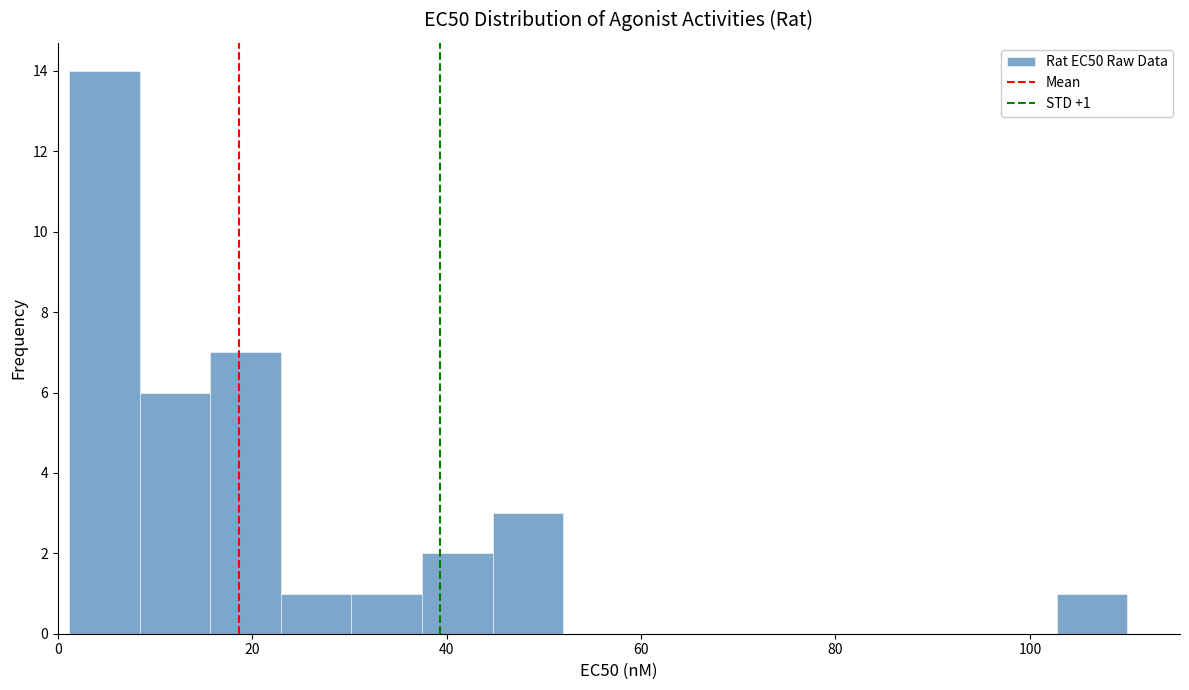

Around what value on the x-axis is the tallest bar? Give the approximate position of its centre, as read against the axis.

4